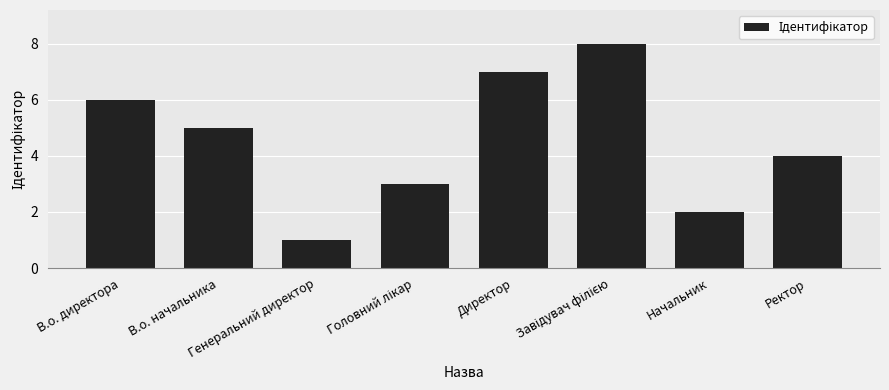

What is the difference between the second highest and minimum values?

6